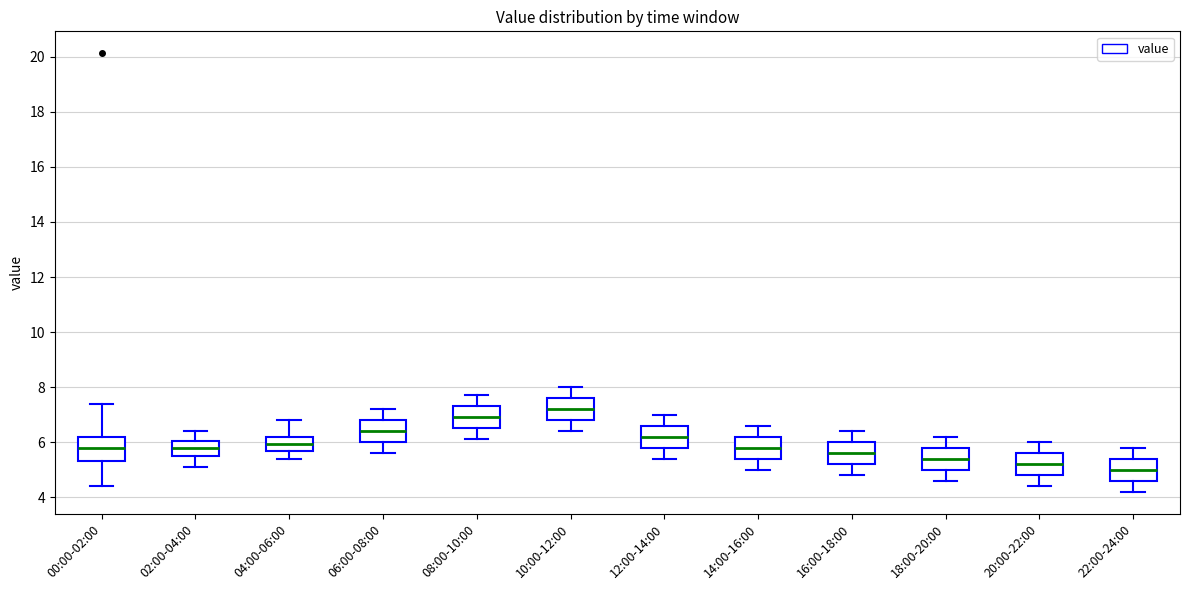

Reading left to right, read every box against the y-axis: the position of its median line, the range the box covers, and the ends of its whiskers. The values are not printed on the chart, so give them approximately, as read against the axis.

00:00-02:00: median 5.8, box 5.4 to 6.2, whiskers 4.4 to 7.4
02:00-04:00: median 5.8, box 5.6 to 6.0, whiskers 5.2 to 6.4
04:00-06:00: median 6.0, box 5.6 to 6.2, whiskers 5.4 to 6.8
06:00-08:00: median 6.4, box 6.0 to 6.8, whiskers 5.6 to 7.2
08:00-10:00: median 7.0, box 6.6 to 7.4, whiskers 6.2 to 7.8
10:00-12:00: median 7.2, box 6.8 to 7.6, whiskers 6.4 to 8.0
12:00-14:00: median 6.2, box 5.8 to 6.6, whiskers 5.4 to 7.0
14:00-16:00: median 5.8, box 5.4 to 6.2, whiskers 5.0 to 6.6
16:00-18:00: median 5.6, box 5.2 to 6.0, whiskers 4.8 to 6.4
18:00-20:00: median 5.4, box 5.0 to 5.8, whiskers 4.6 to 6.2
20:00-22:00: median 5.2, box 4.8 to 5.6, whiskers 4.4 to 6.0
22:00-24:00: median 5.0, box 4.6 to 5.4, whiskers 4.2 to 5.8